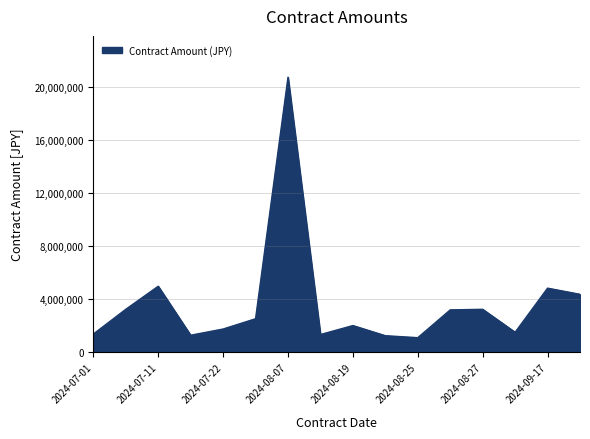

Does the chart have visible grid lines?

Yes